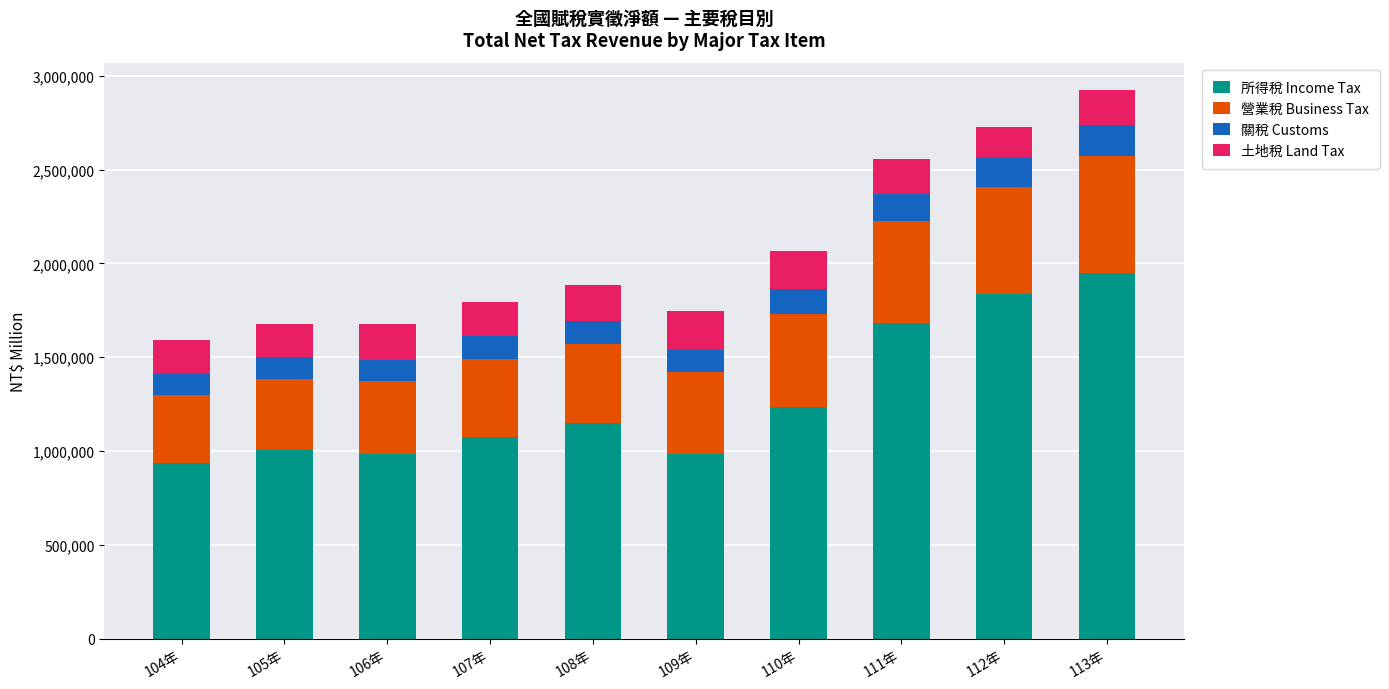

At which label does 所得稅 Income Tax reach its peak?

113年